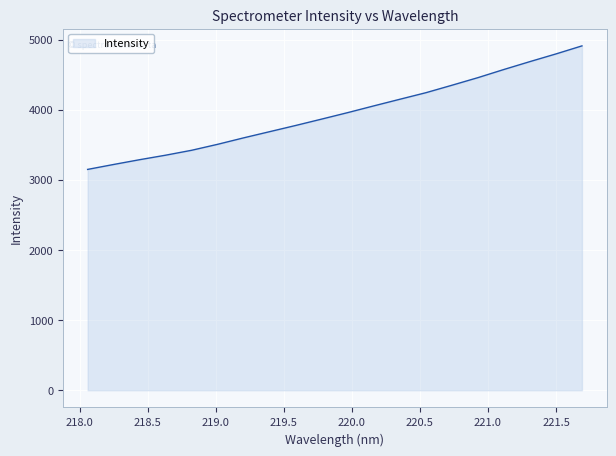

What is the minimum value shown in the chart?

3148.2